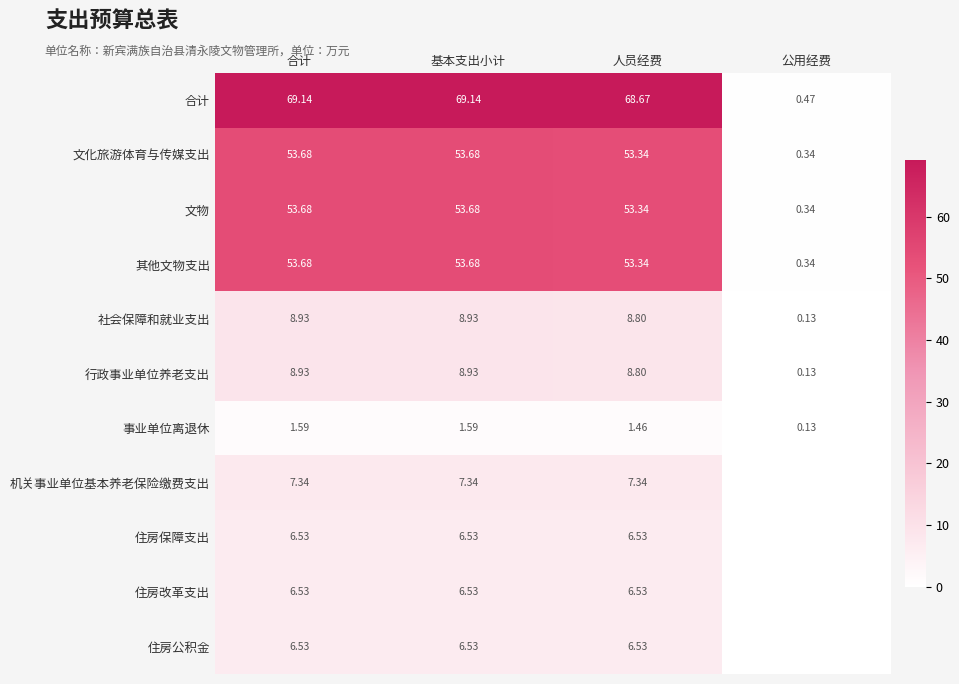

Is the value of 住房改革支出 at 人员经费 greater than the value of 机关事业单位基本养老保险缴费支出 at 基本支出小计?

No